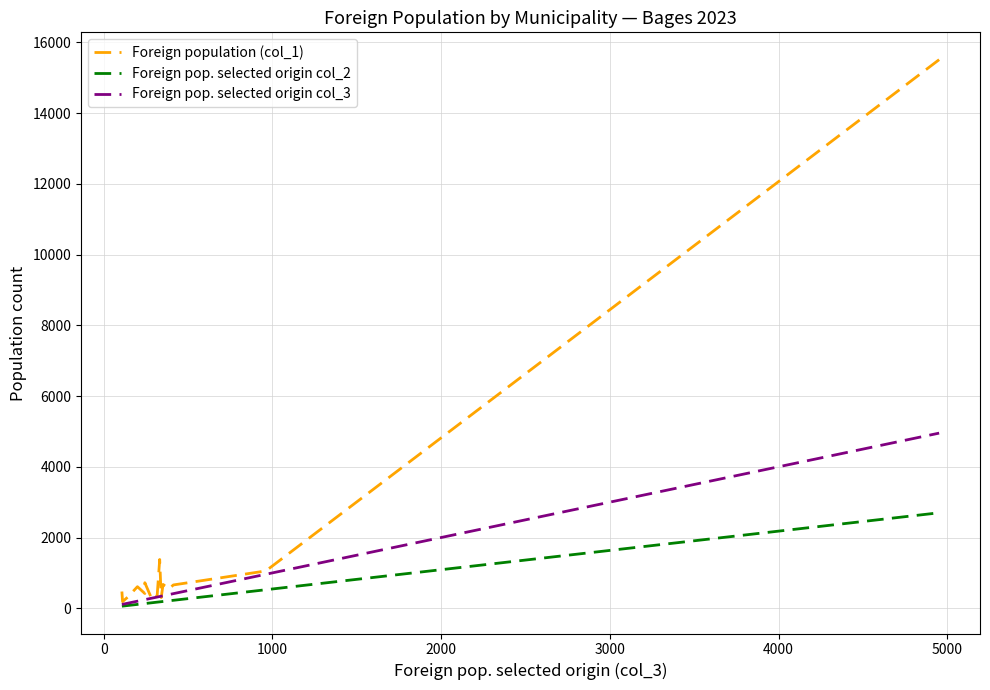

How many lines are shown in the chart?

3